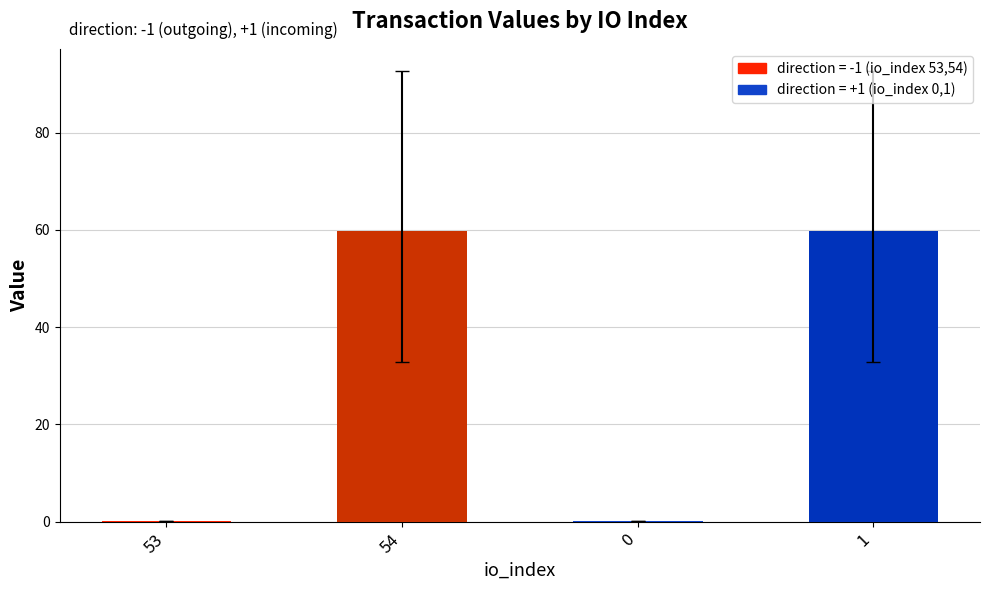

What is the maximum value shown in the chart?

59.7